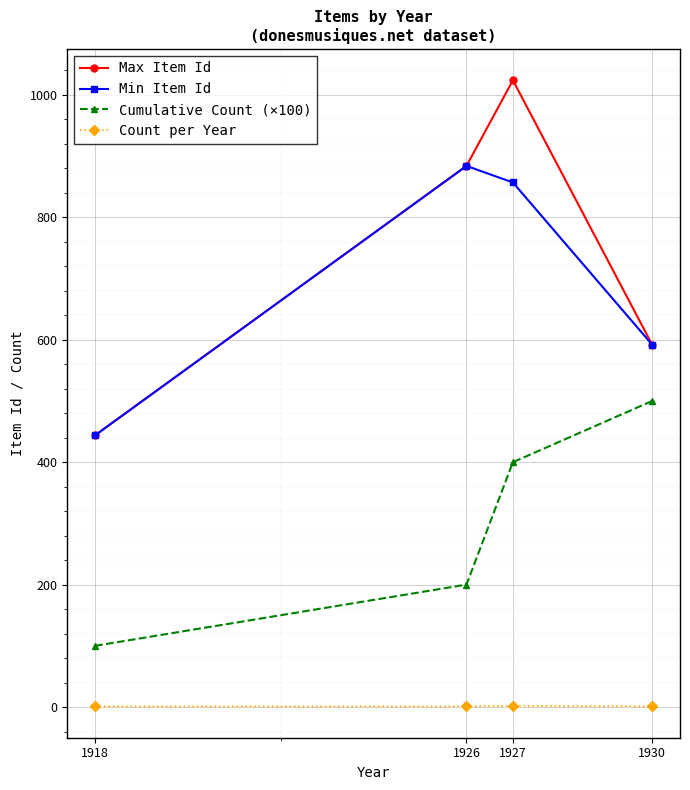

List the series in order of their peak value, highest first.

Max Item Id, Min Item Id, Cumulative Count (×100), Count per Year